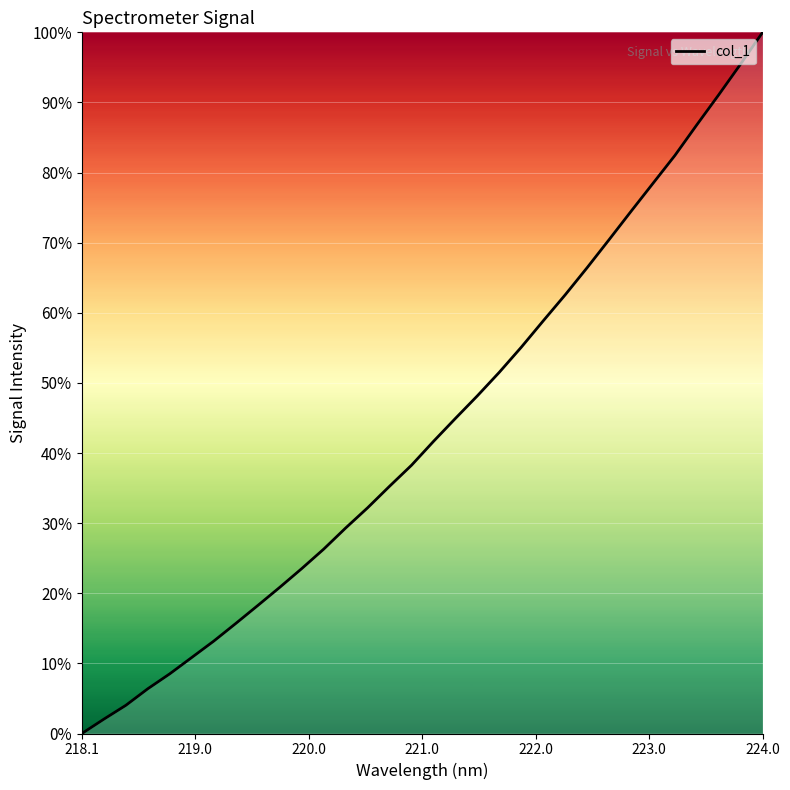

What is the difference between the maximum and minimum values?

100.0